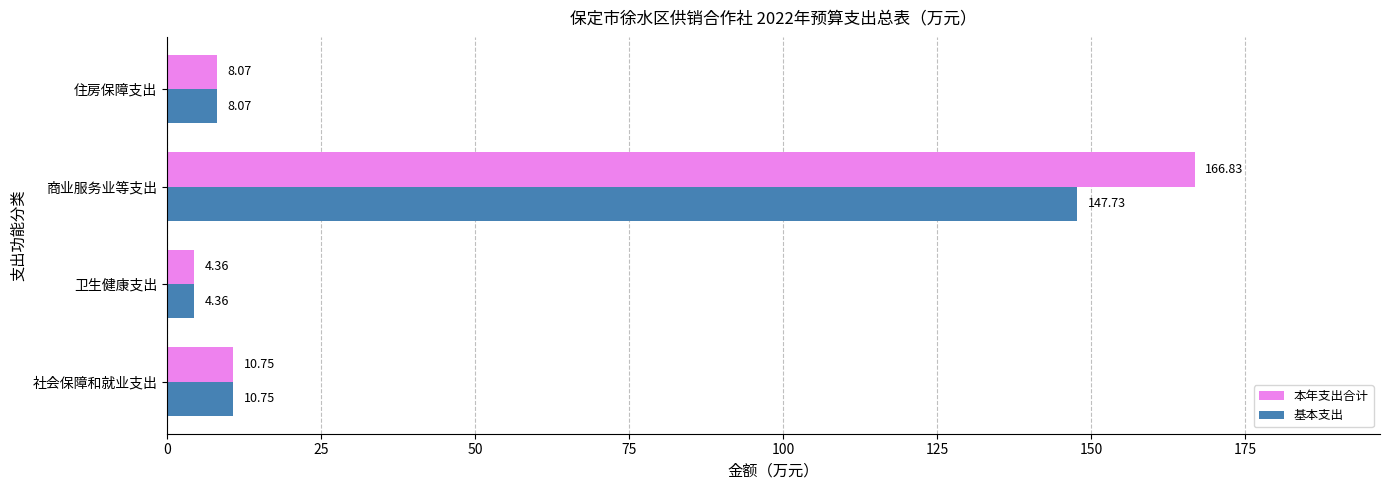

Count the number of categories in the chart.

4